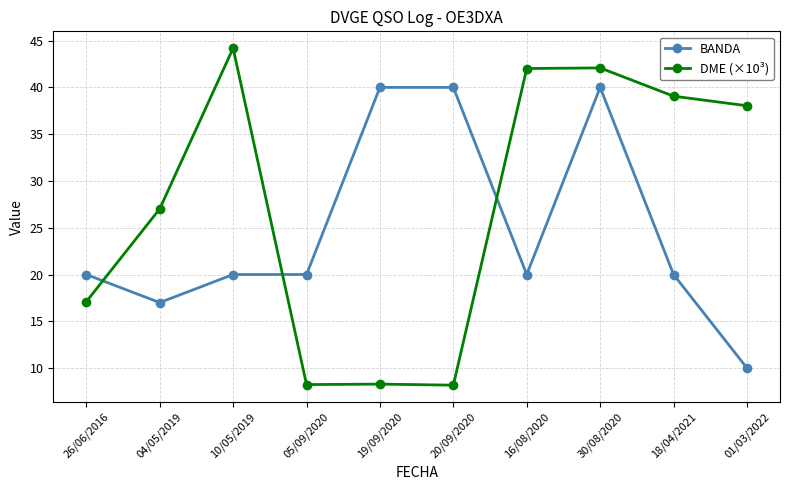

List the series in order of their overall mean, highest first.

DME (×10³), BANDA